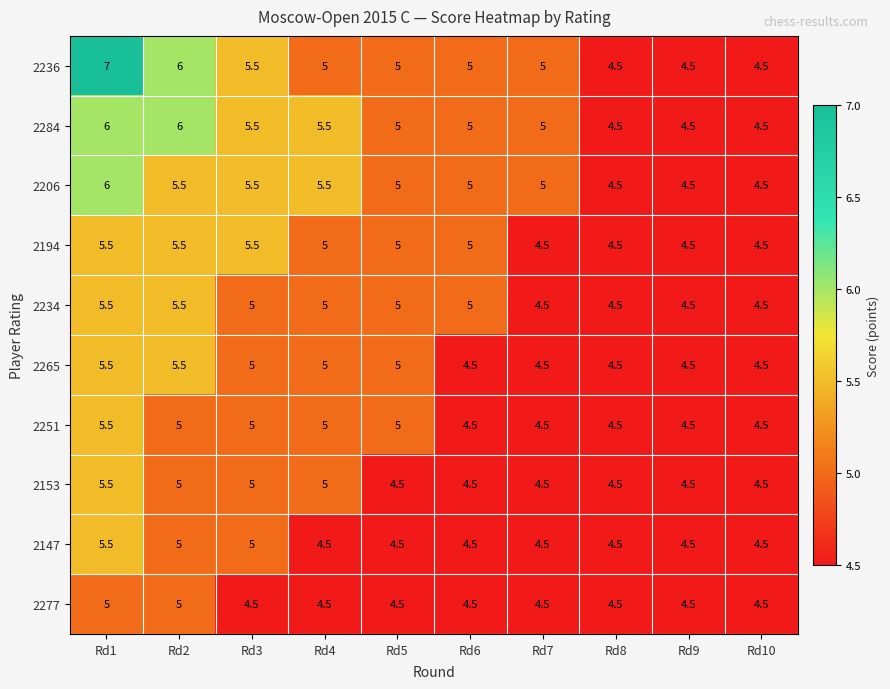

What value does the 2147 series have at Rd3?

5.0